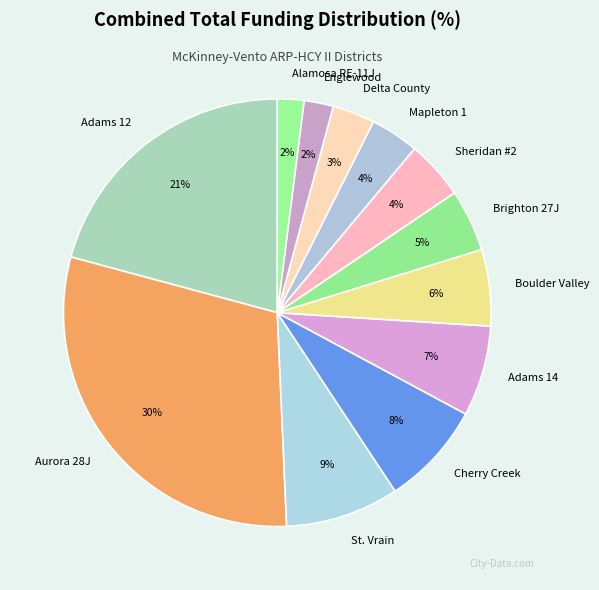

Which slice is the largest?

Aurora 28J